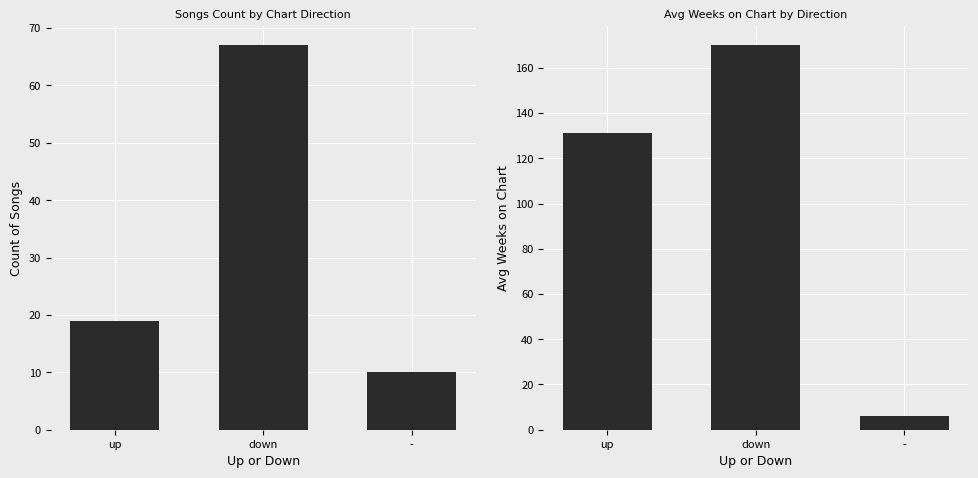

True or false: Count has a value of 67 at down.

True